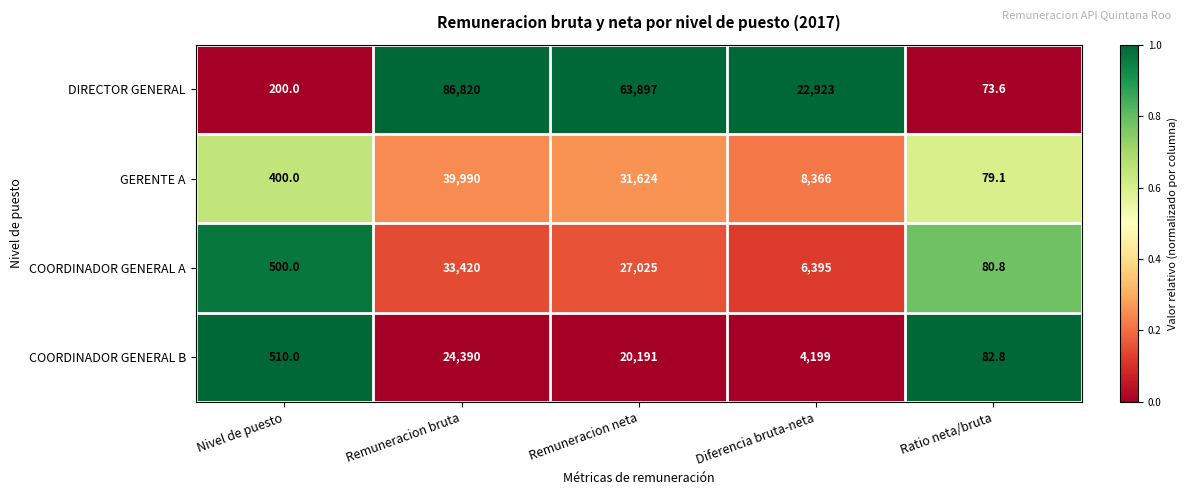

At which category does the chart reach its peak across all series?

Remuneracion bruta